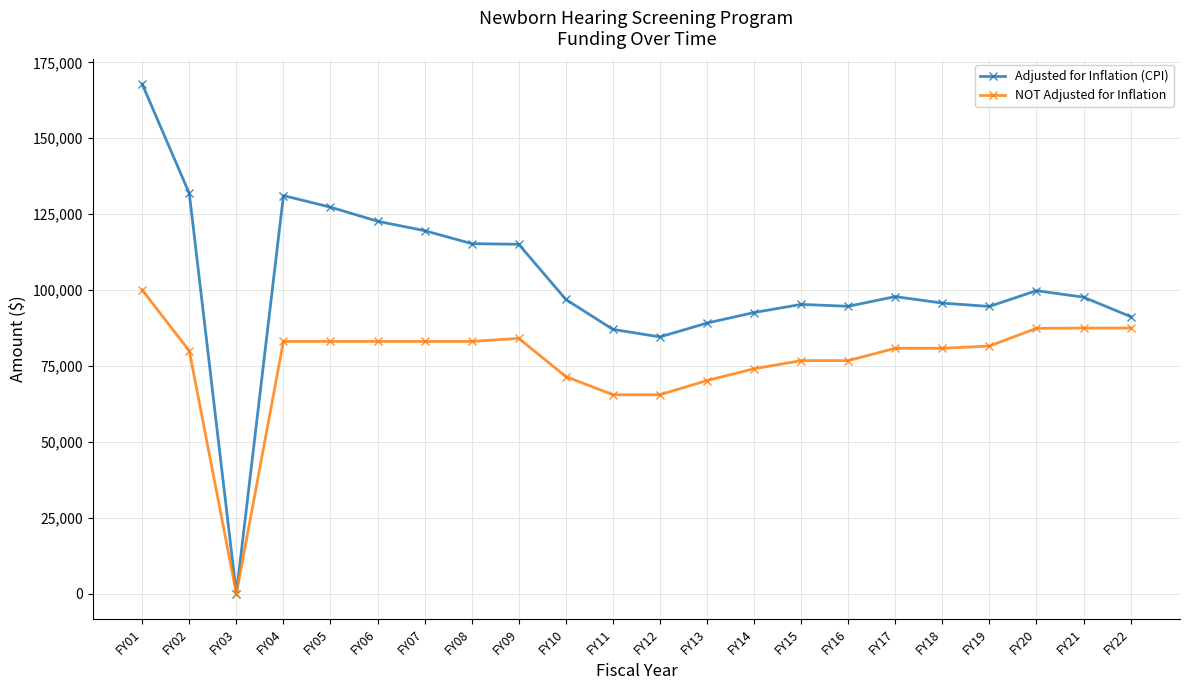

What is the difference between the maximum and second lowest values in the Adjusted for Inflation (CPI) series?

83253